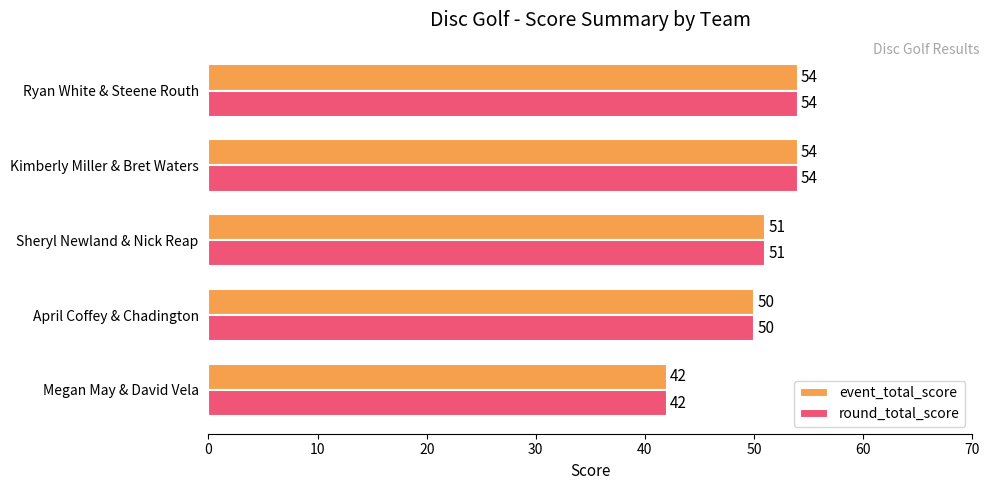

What is the difference between the maximum and second lowest values in the event_total_score series?

4